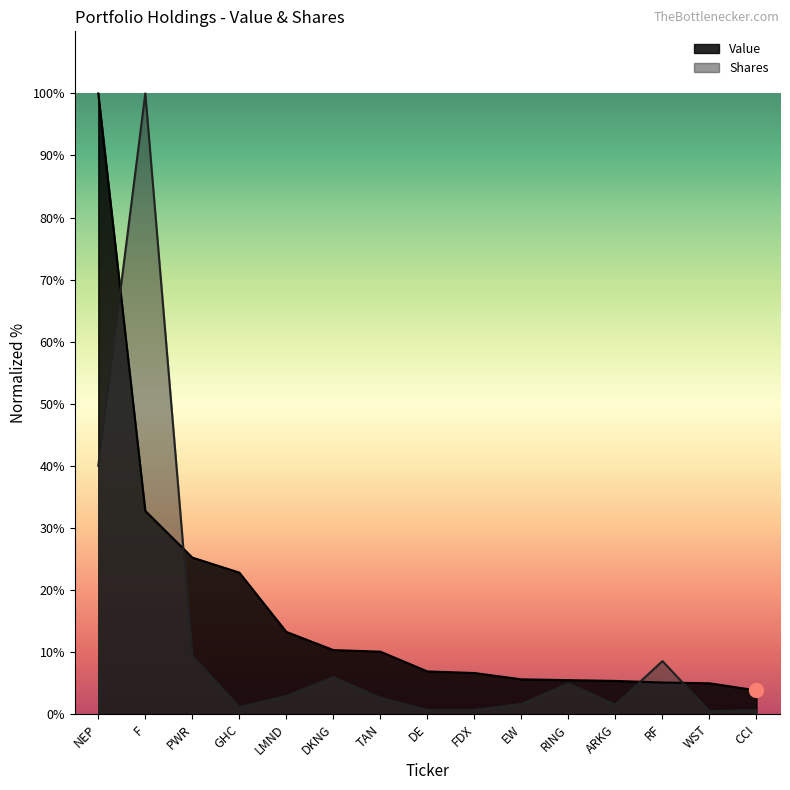

How many data points in Shares are above 2?

8